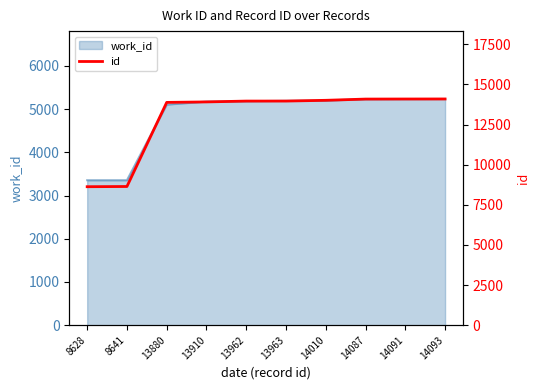

What is the approximate value at 14091, to the nearest 10?

14090